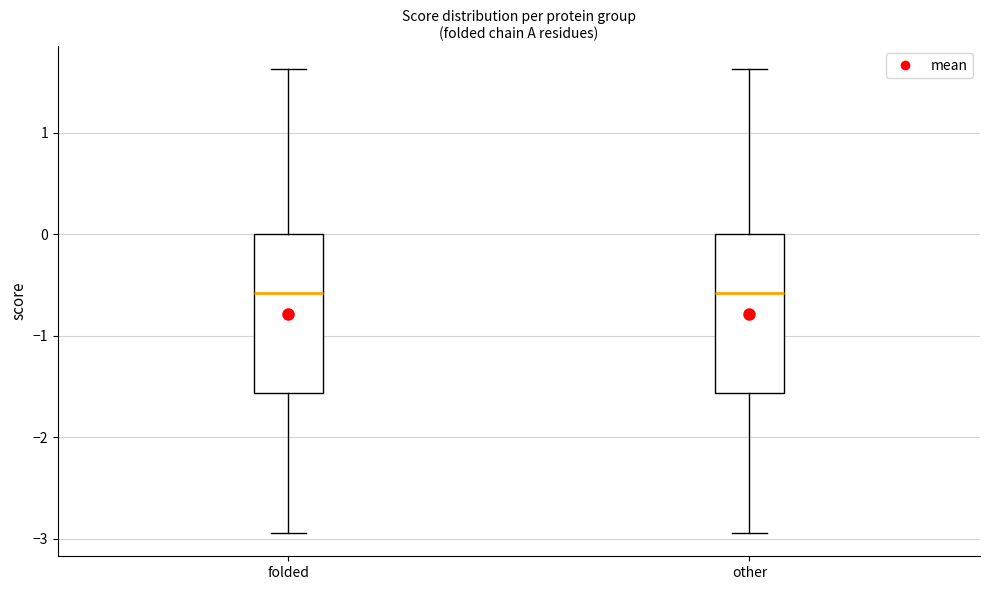

Where does the lower whisker of the box for other end on the y-axis? The values are not printed on the chart, so give them approximately, as read against the axis.

-2.9